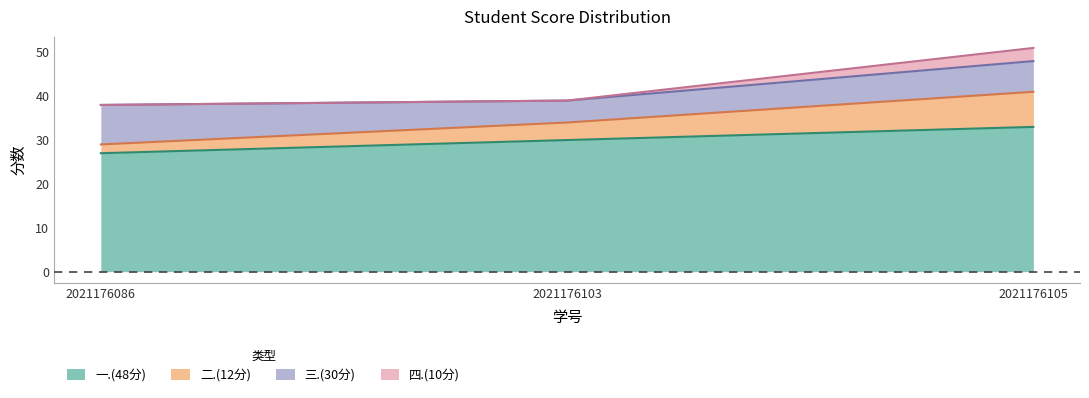

What is the total value across all series at 2021176103?

39